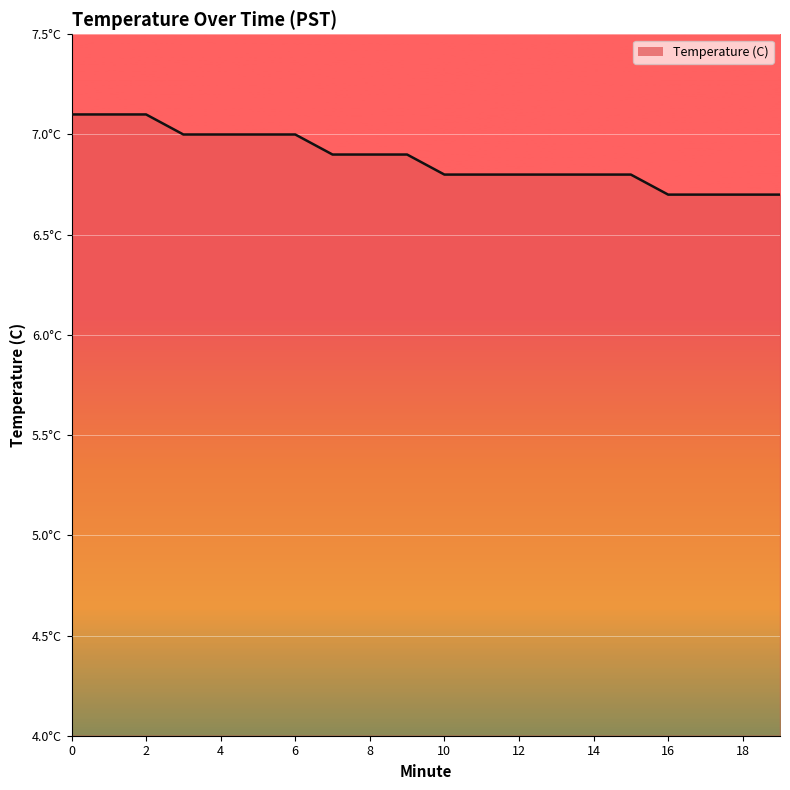

What is the minimum value shown in the chart?

6.7